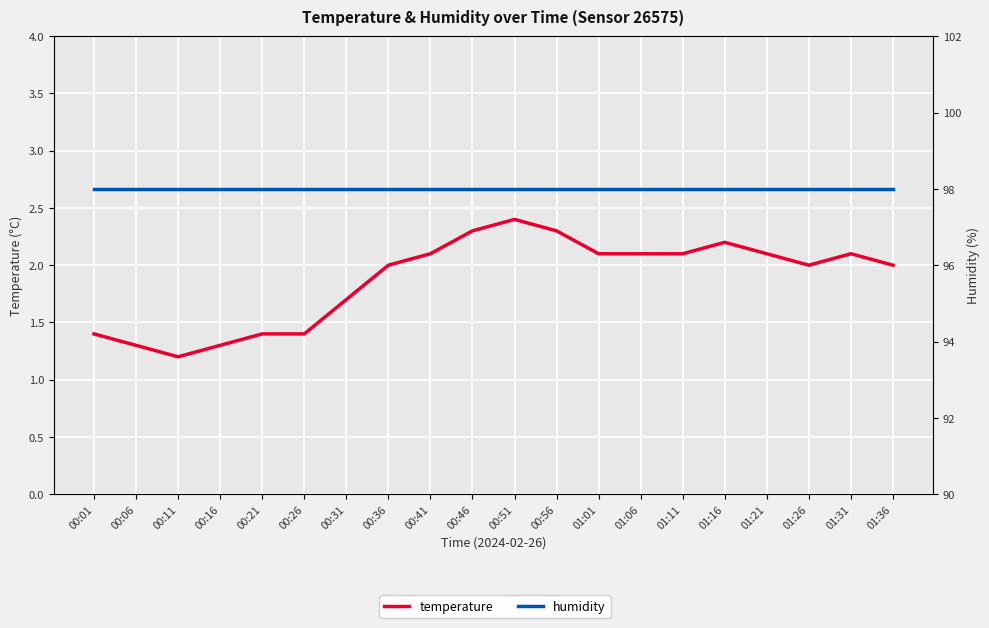

At how many categories does at least one series exceed 6?

20